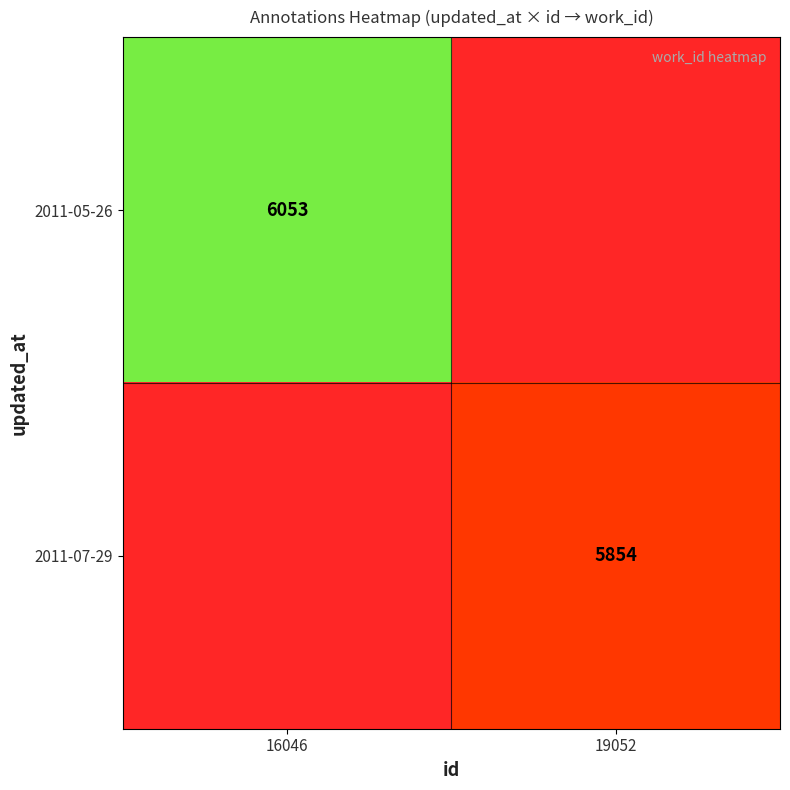

Is it true that 2011-07-29 equals 5854 at 19052?

True